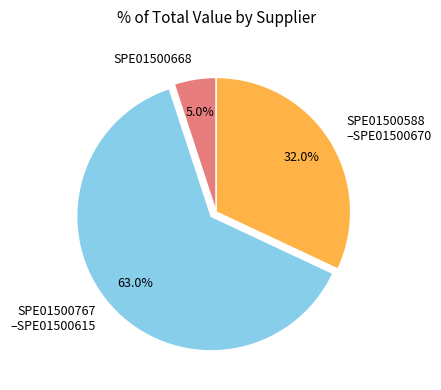

Which slice is the largest?

SPE01500767 –SPE01500615